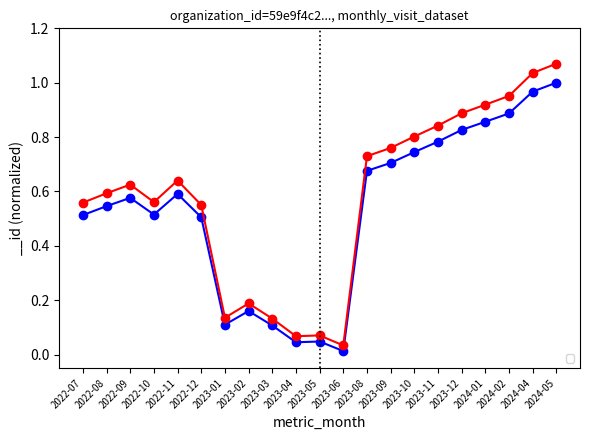

The chart shows a value of 0.6 at 2022-11. True or false?

True